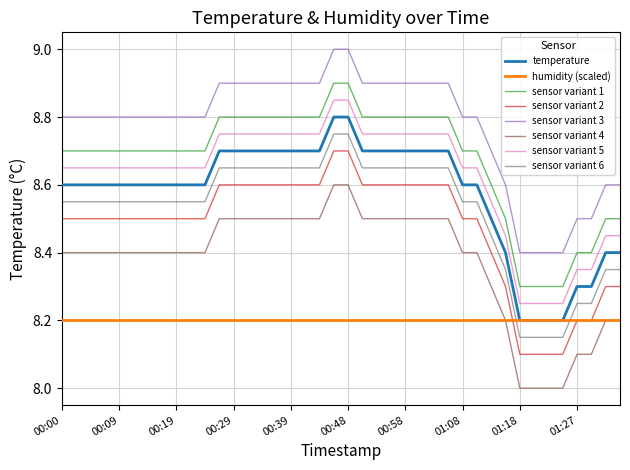

Rank the series by their maximum value, from highest to lowest.

sensor variant 3, sensor variant 1, sensor variant 5, temperature, sensor variant 6, sensor variant 2, sensor variant 4, humidity (scaled)